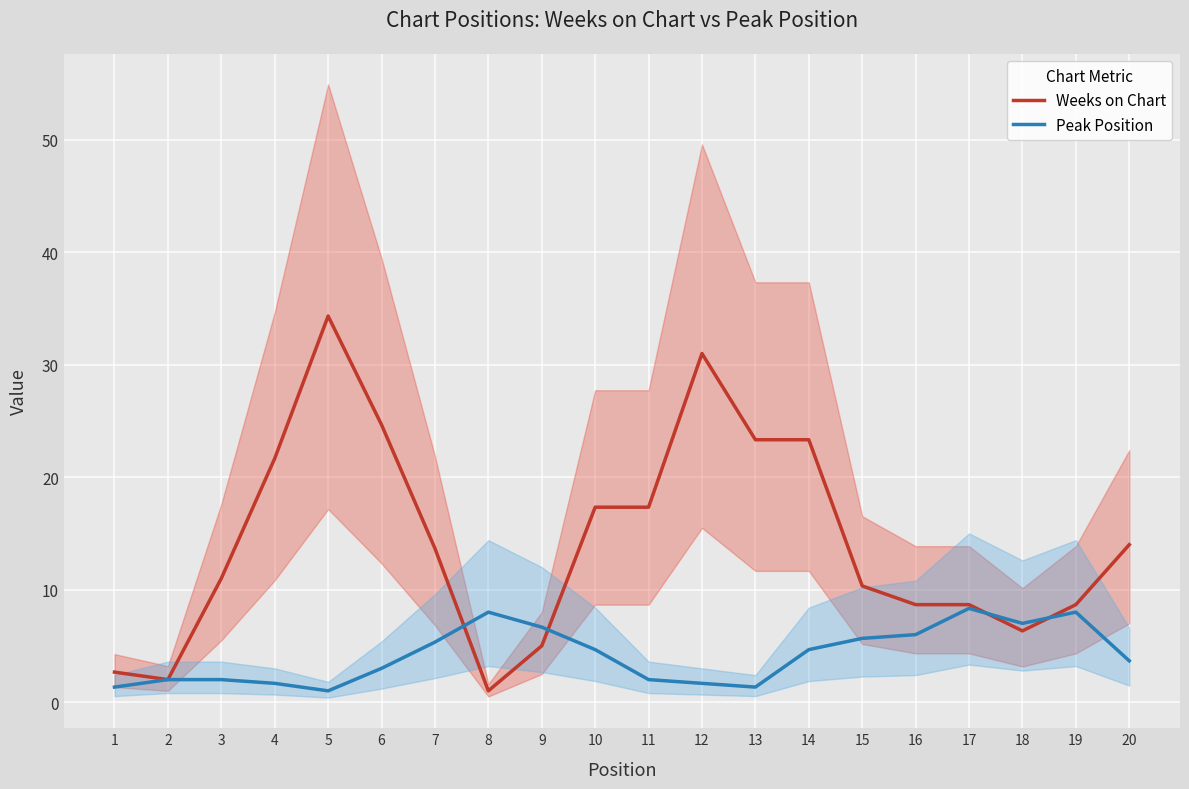

The Weeks on Chart series shows 2.4 at 16. True or false?

False